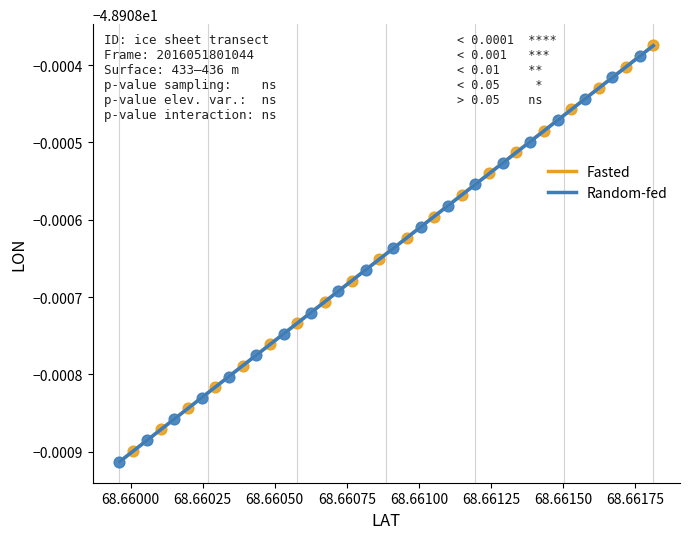

Which series reaches the maximum Y coordinate?

Fasted